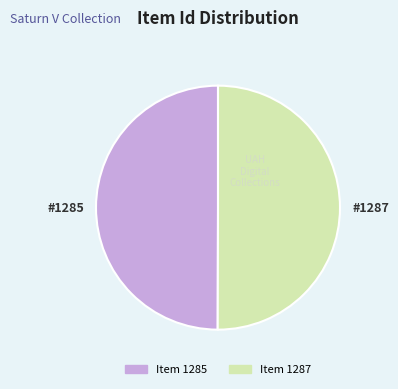

Is the sum of Item 1287 and Item 1285 greater than half?

Yes